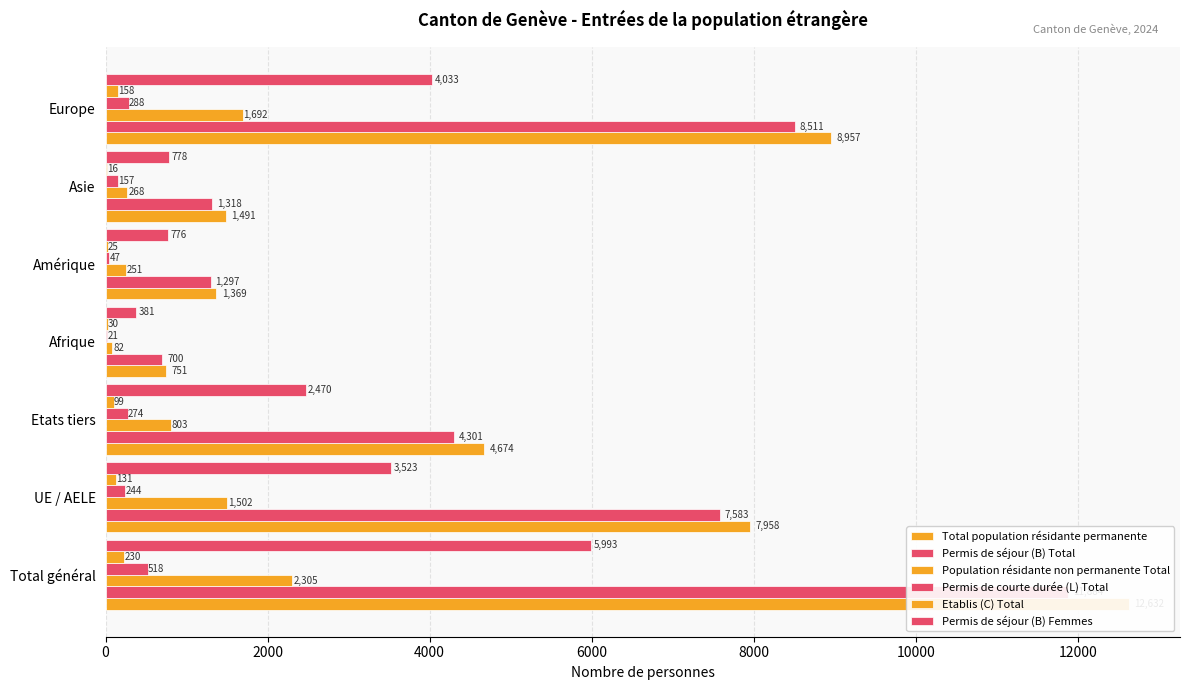

At Asie, list the series in order from smallest to largest.

Etablis (C) Total, Permis de courte durée (L) Total, Population résidante non permanente Total, Permis de séjour (B) Femmes, Permis de séjour (B) Total, Total population résidante permanente